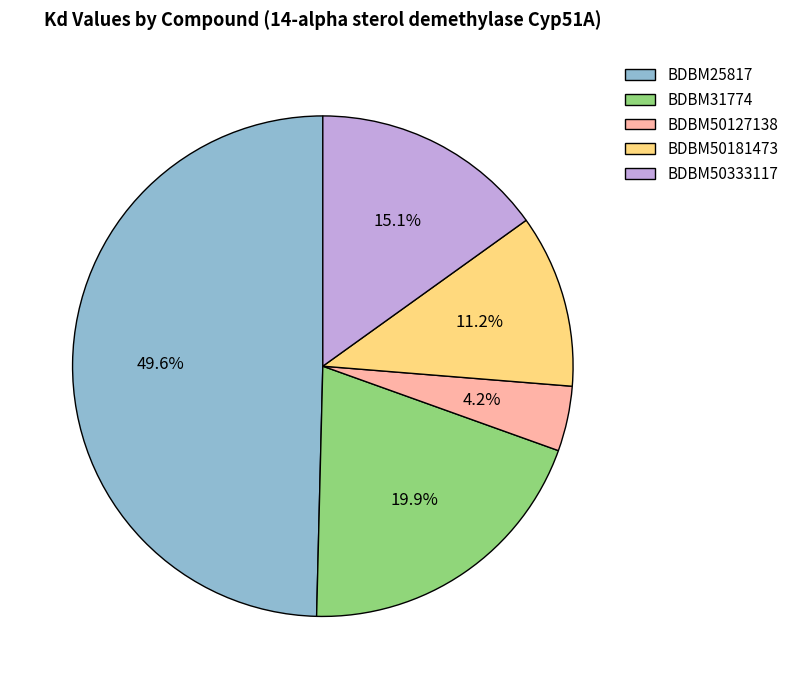

Is it true that BDBM50127138 is 4% of the pie?

True